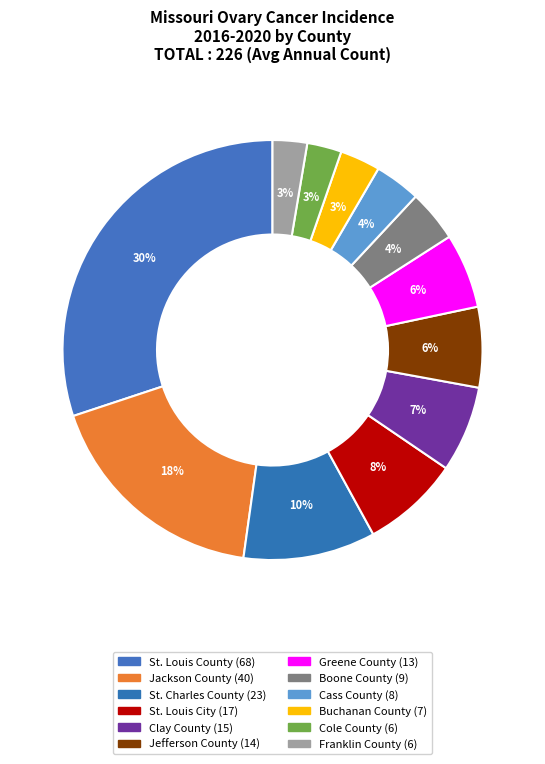

How much of the chart is everything except Cole County?

97.3%